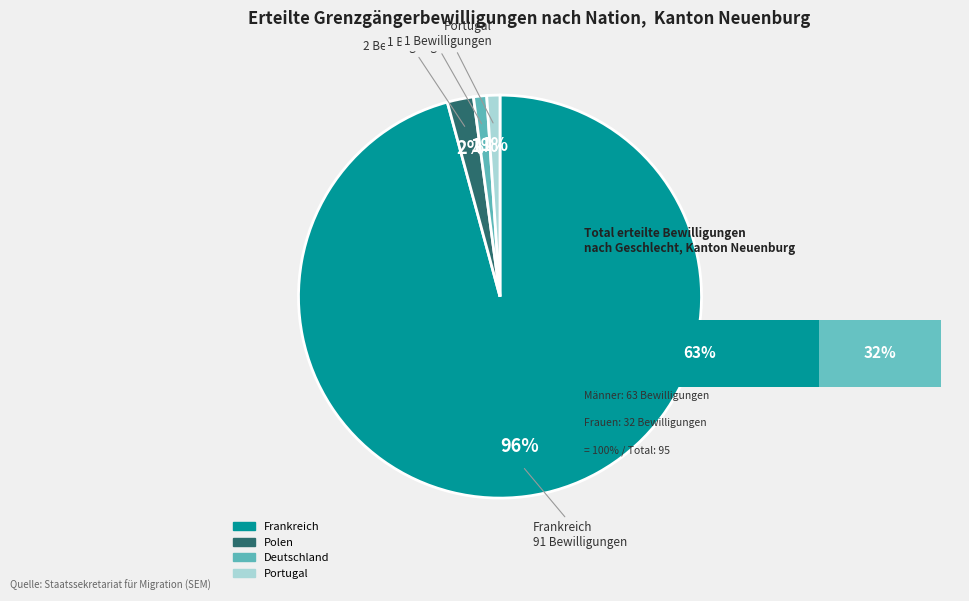

What percentage is NOT represented by Deutschland?

98.9%